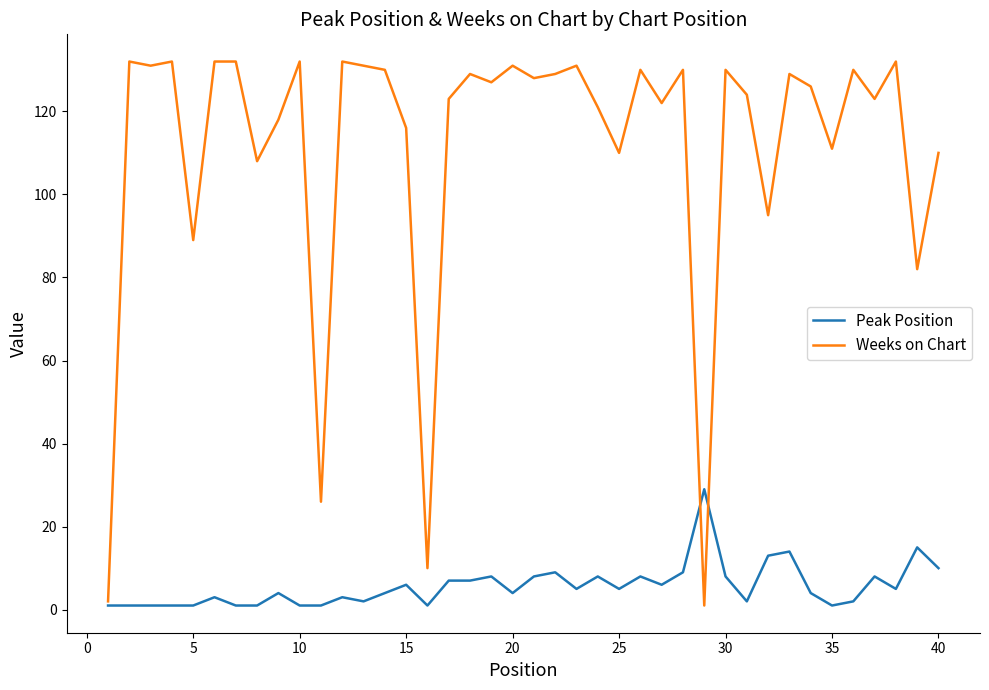

Which series has the largest range (max minus min)?

Weeks on Chart